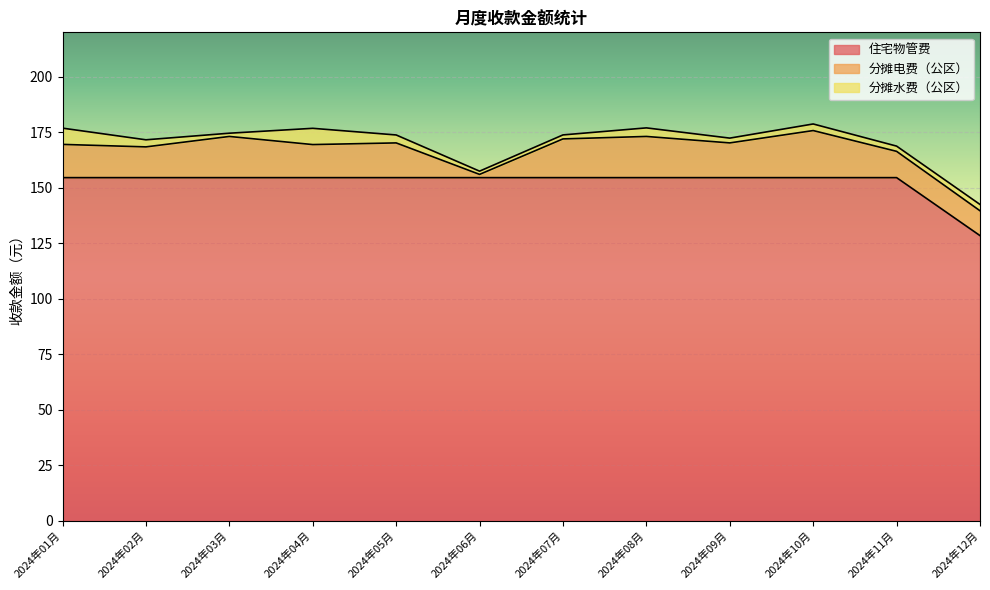

Which has a higher value, 2024年01月 or 2024年09月?

2024年01月